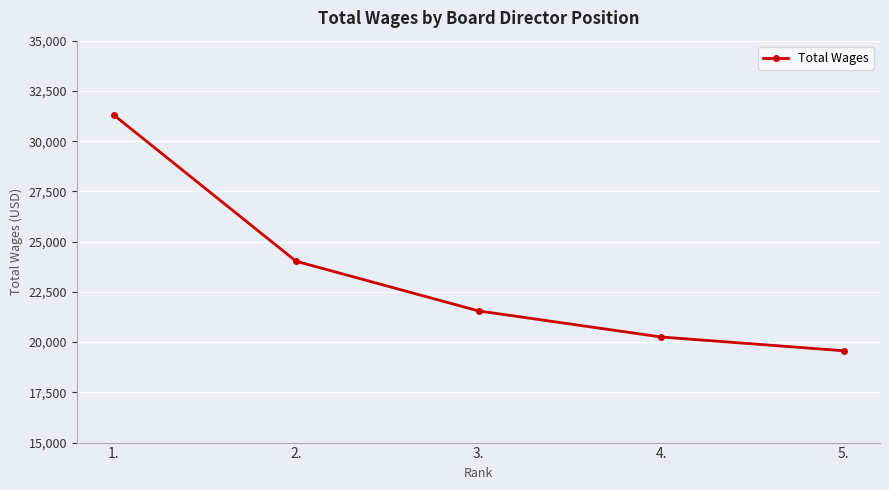

Reading right to left, transcribe all the data shown in this chart.

19570	20255	21552	24024	31312